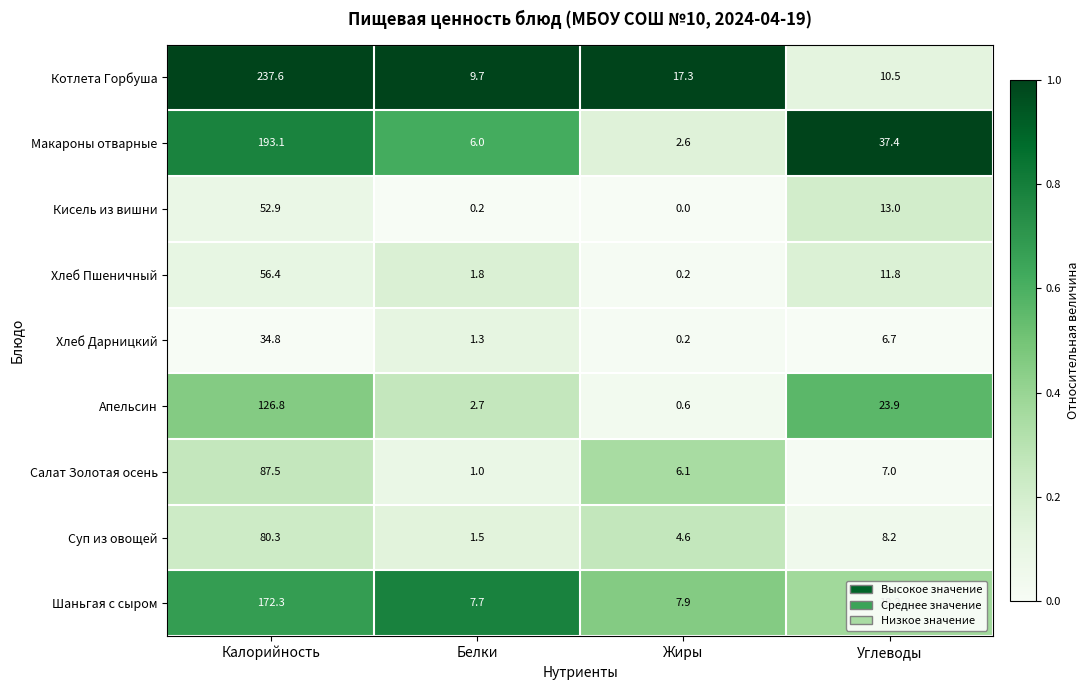

Which series changed the most between Калорийность and Жиры?

Котлета Горбуша